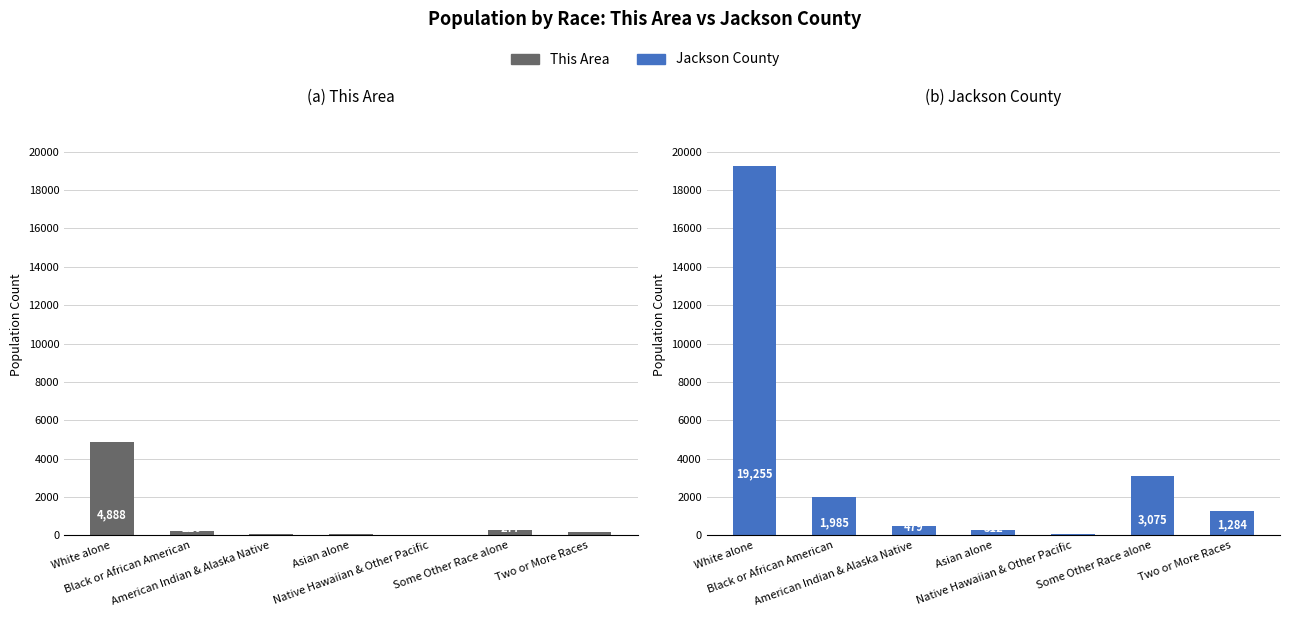

Which label corresponds to the largest value in the chart?

White alone